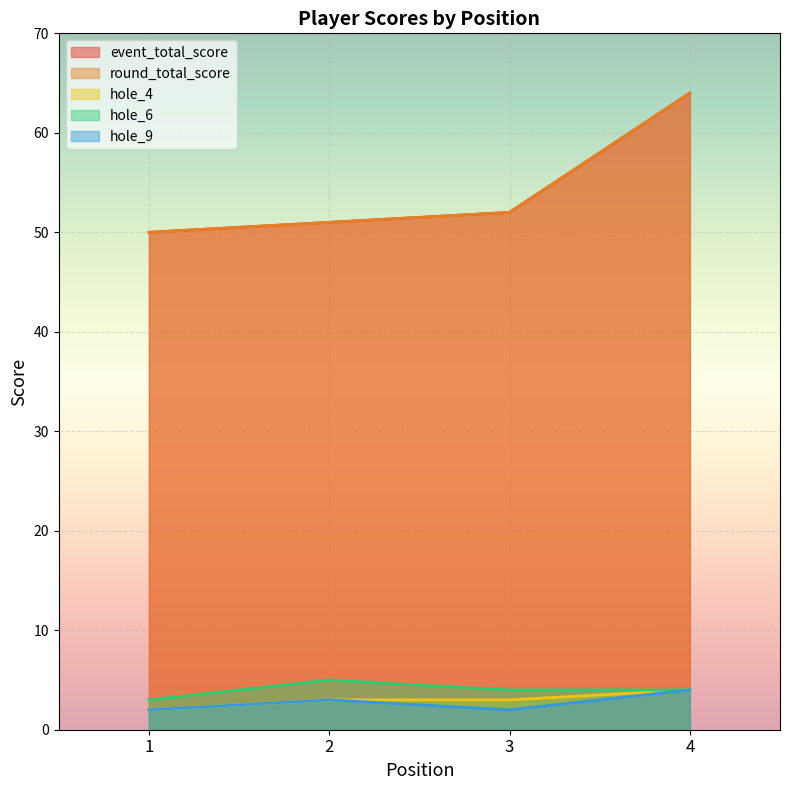

Reading left to right, what are all the values shown in this chart?

event_total_score: 1=50	2=51	3=52	4=64
round_total_score: 1=50	2=51	3=52	4=64
hole_4: 1=2	2=3	3=3	4=4
hole_6: 1=3	2=5	3=4	4=4
hole_9: 1=2	2=3	3=2	4=4